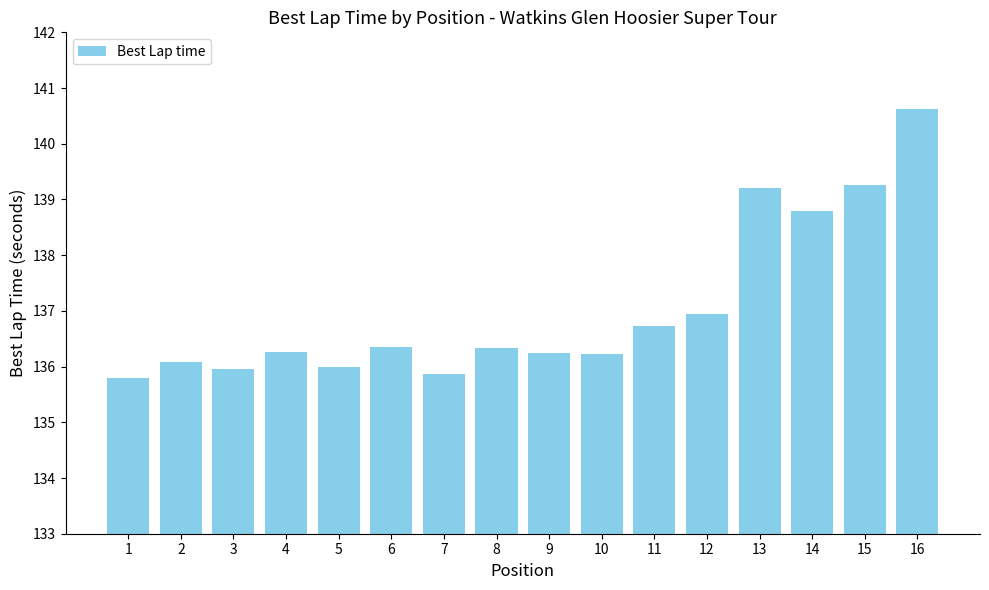

Which has a higher value, 10 or 3?

10